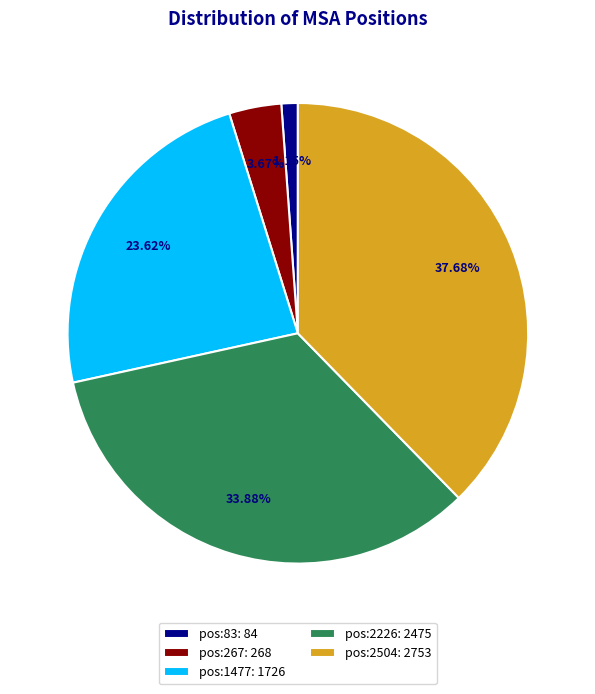

Rank the categories by value from highest to lowest.

pos:2504, pos:2226, pos:1477, pos:267, pos:83